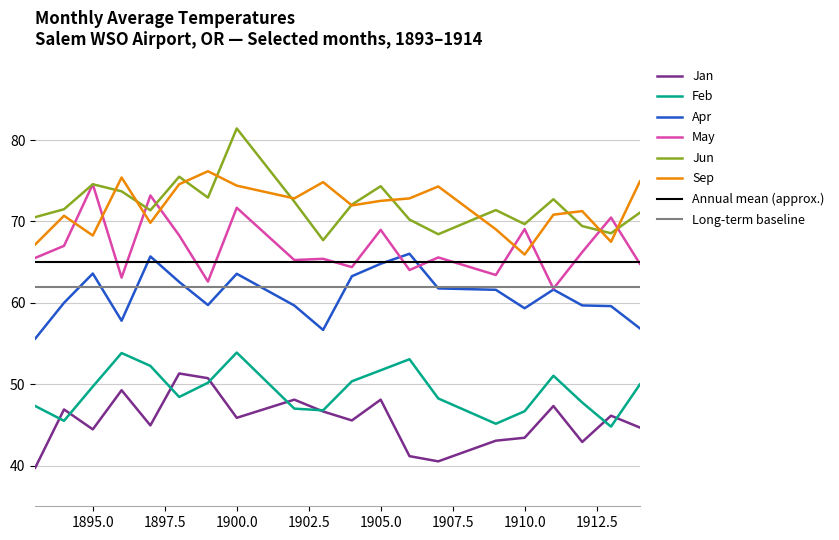

How many intersections are there between May and Jun?

4